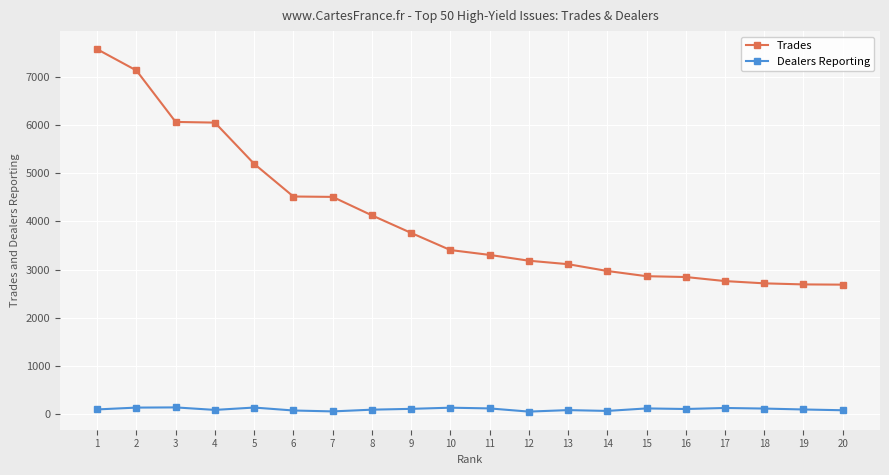

True or false: Trades has a value of 1136 at 13.

False